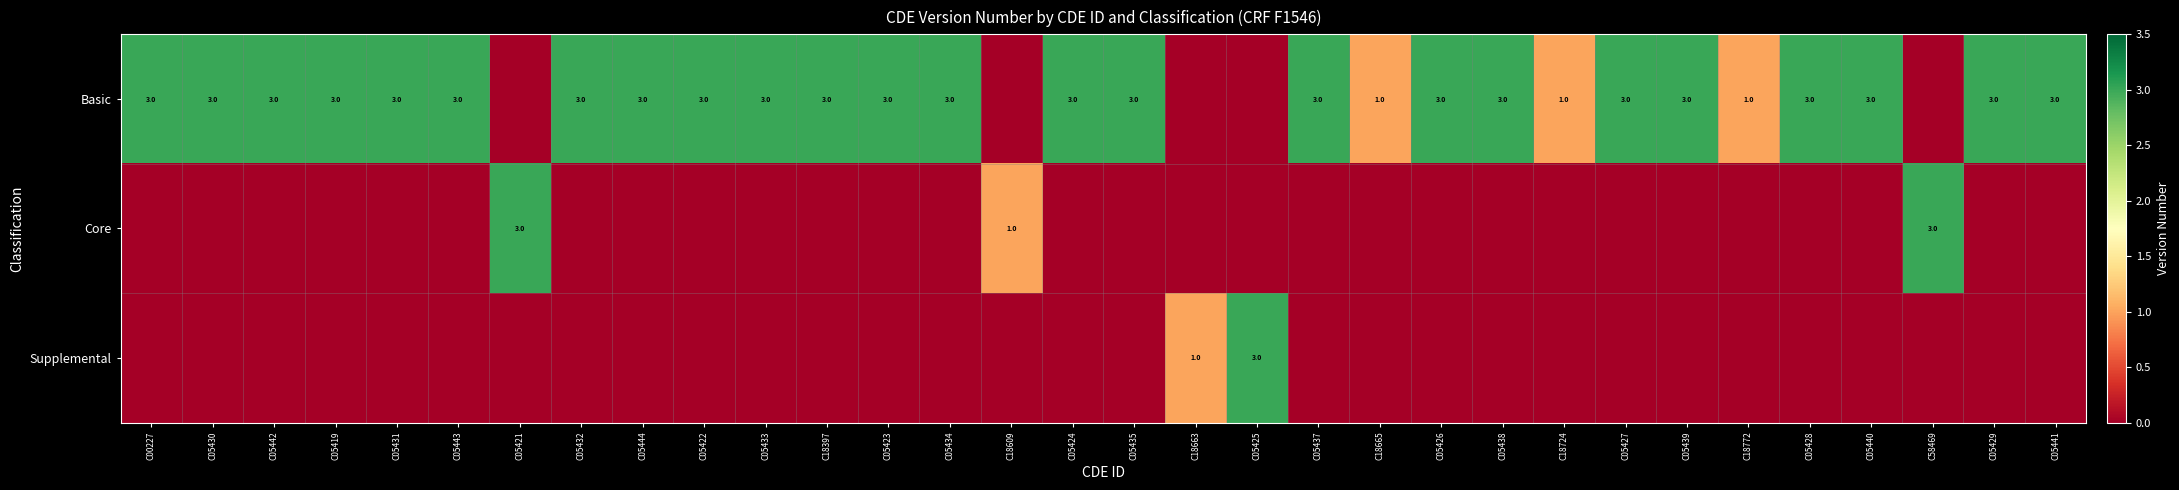

The value of Basic at C05422 is 1. True or false?

False